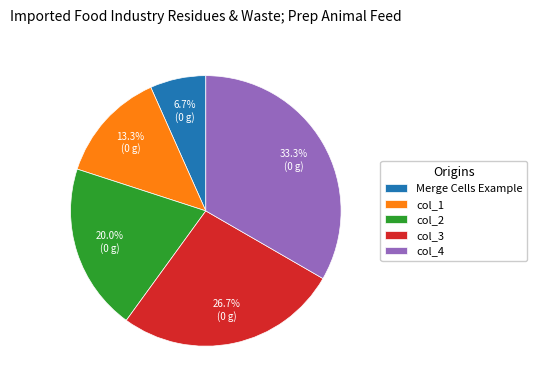

Is it true that col_1 is 13% of the pie?

True